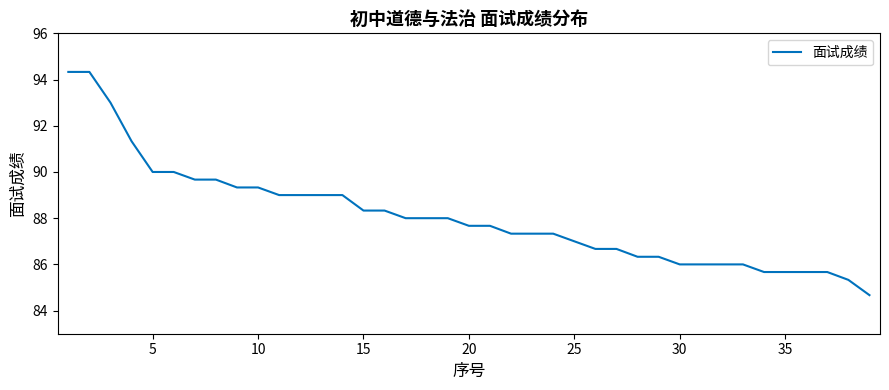

What is the difference between the maximum and minimum values?

9.7